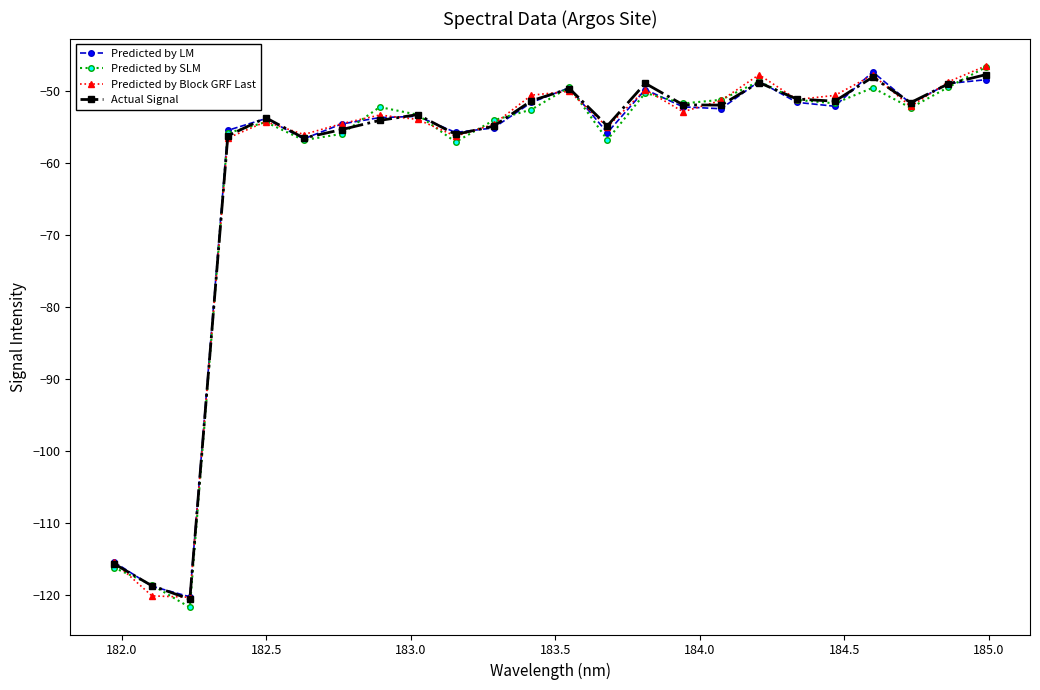

What is the value of the Actual Signal point at the 22nd from the left?

-51.6